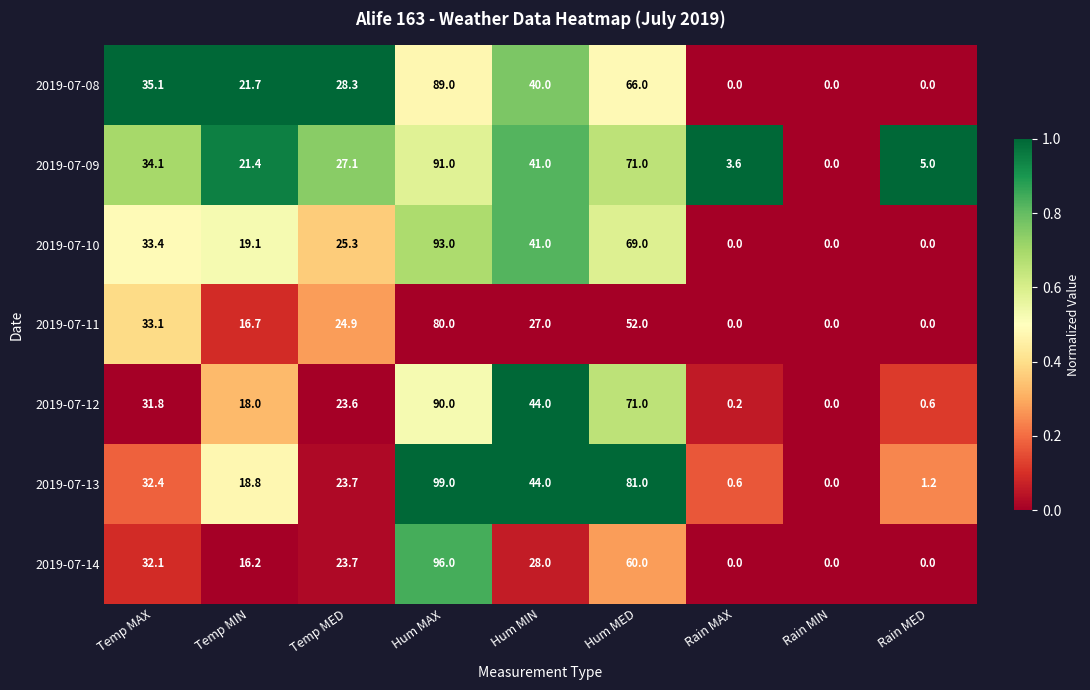

Which series has the largest range (max minus min)?

2019-07-13